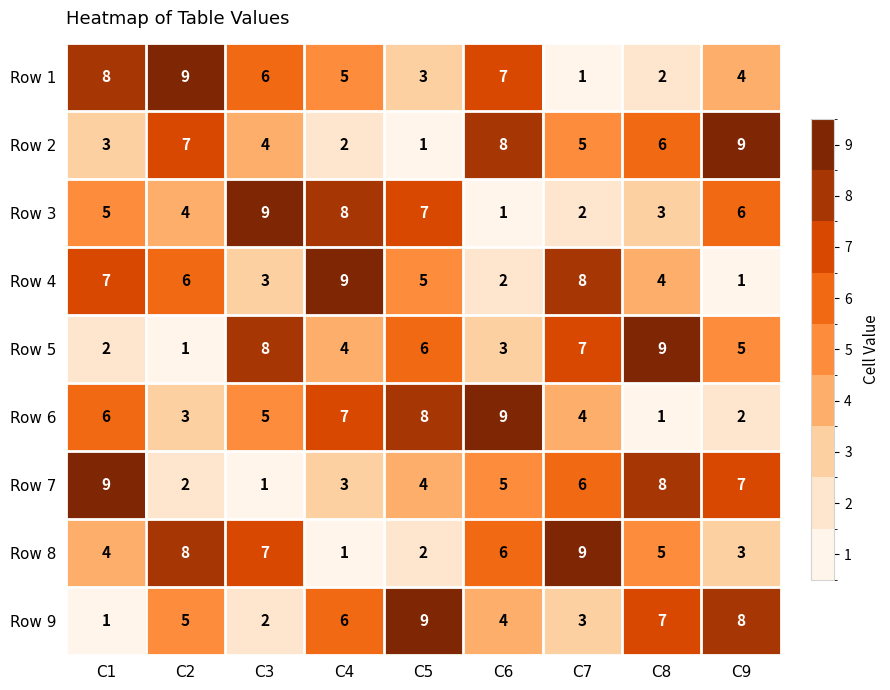

At which label does Row 8 reach its peak?

C7